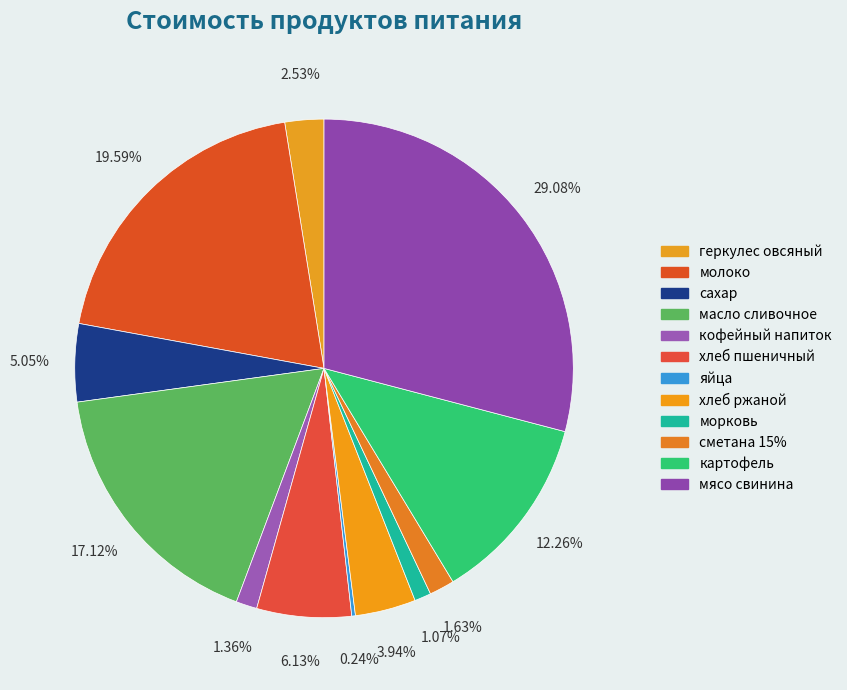

Which category has the smallest portion of the pie?

яйца